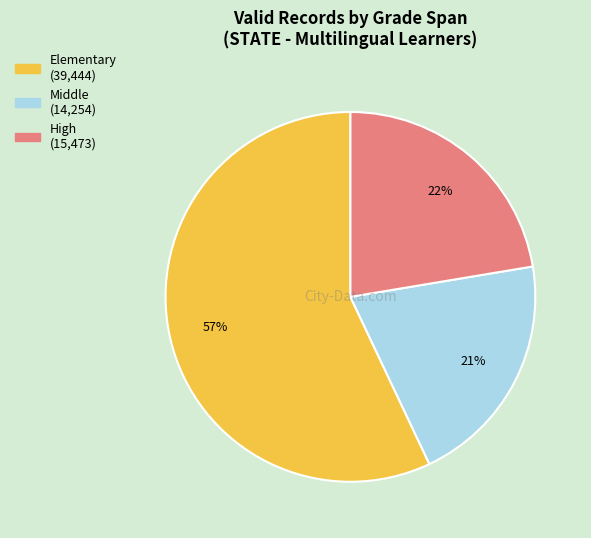

The High slice represents 22% of the pie. True or false?

True